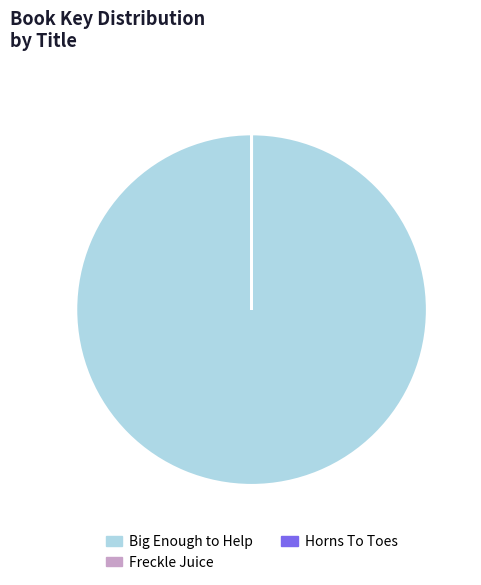

The Big Enough to Help slice represents 93% of the pie. True or false?

False